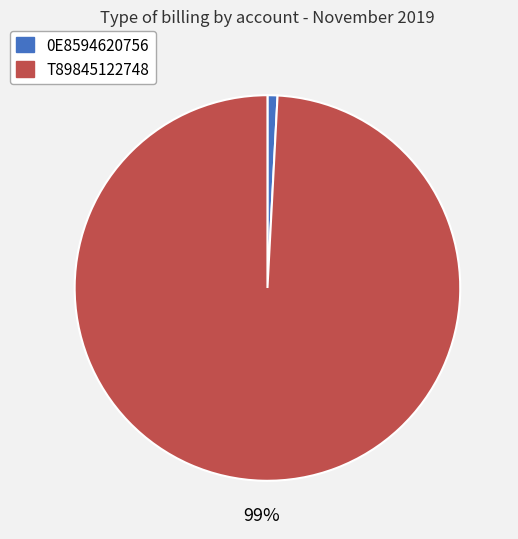

Is the sum of T89845122748 and 0E8594620756 greater than half?

Yes